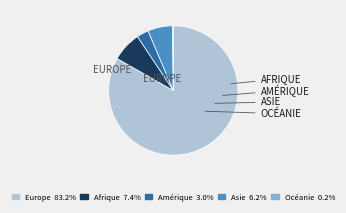

What is the largest slice in the pie chart?

Europe